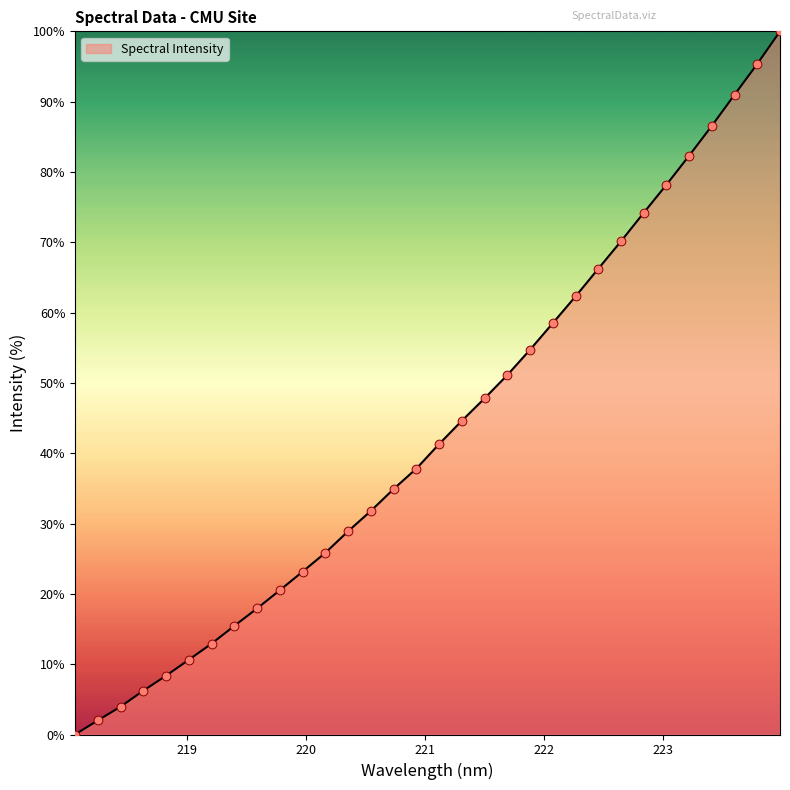

What is the difference between the maximum and minimum values?

100.0